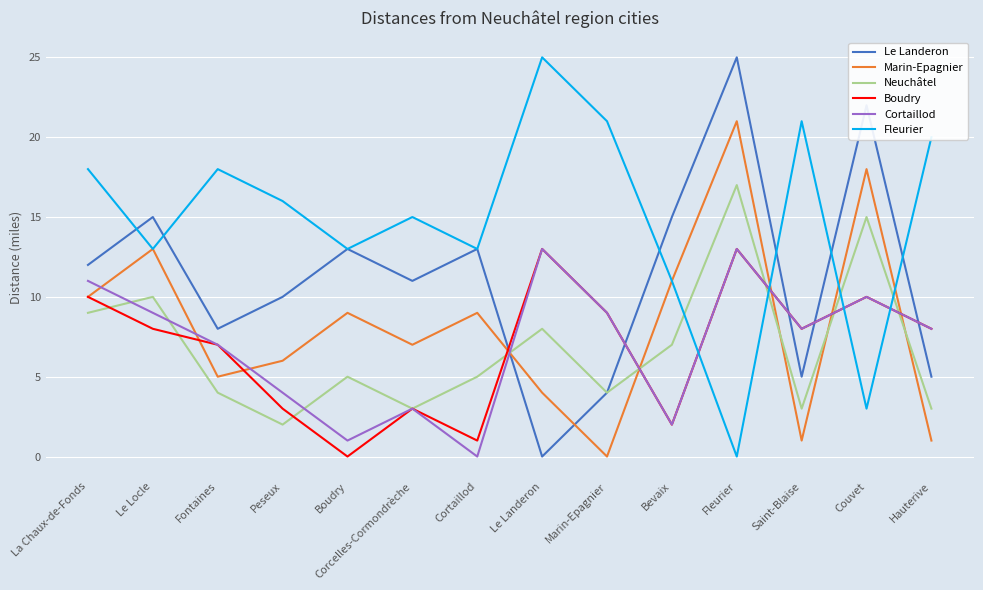

What is the difference between the highest and lowest values at Marin-Epagnier?

21